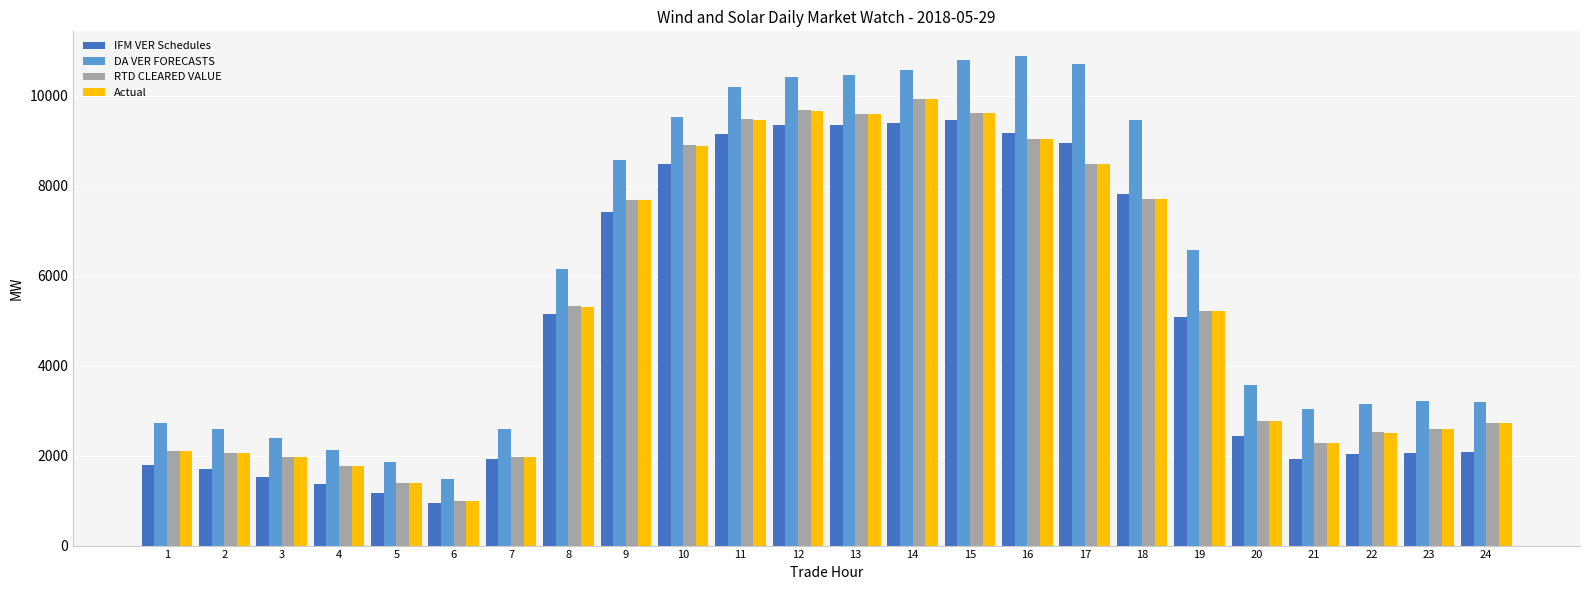

What is the minimum value shown in the chart?

952.9